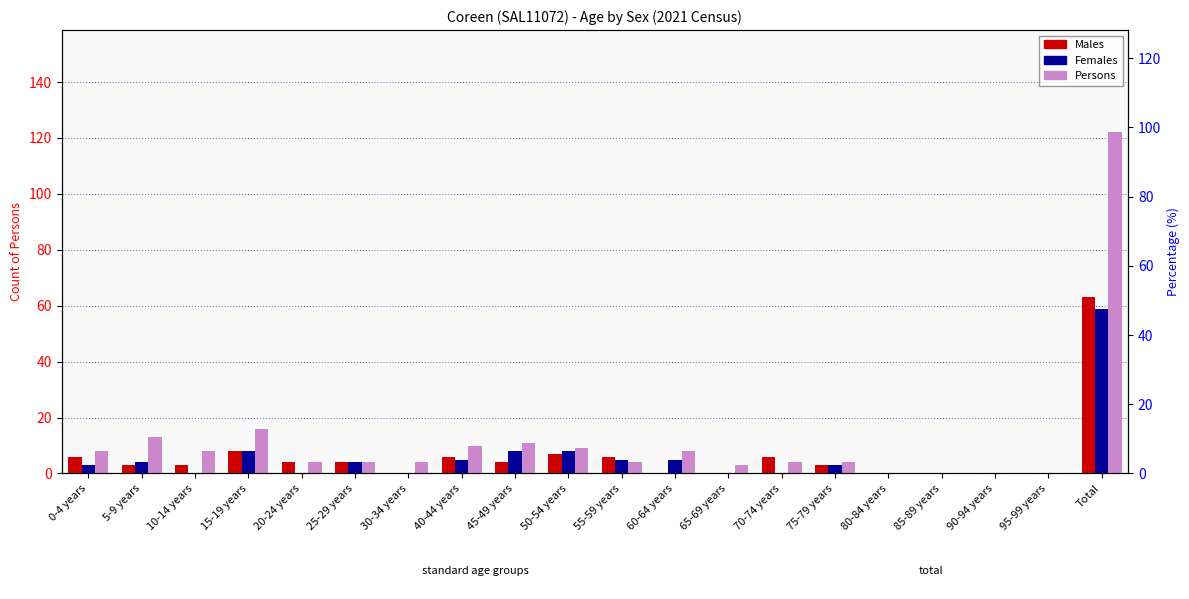

What is the average value of the Persons series?

12